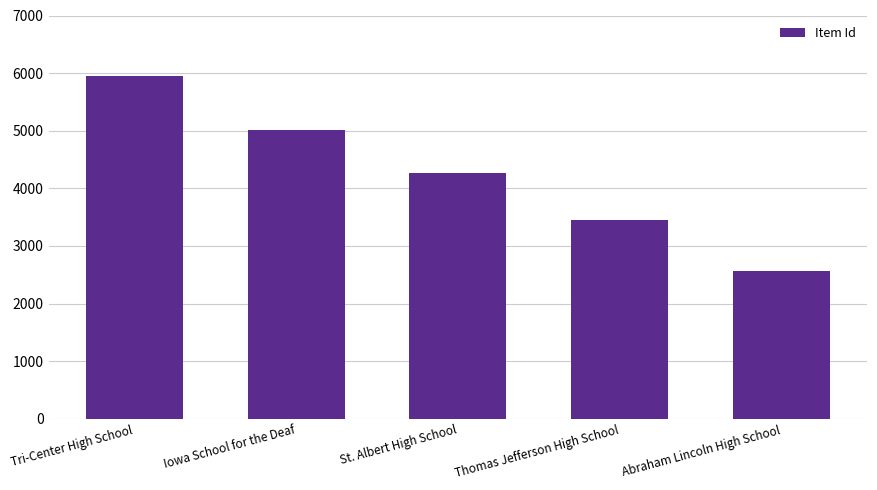

What is the value of the 5th bar from the left?

2566